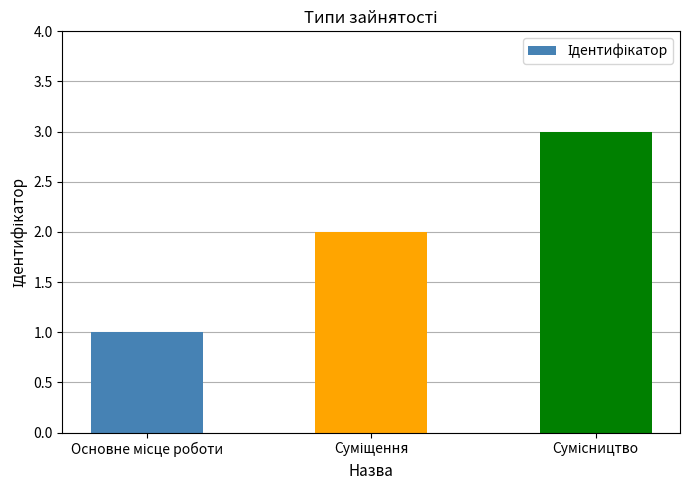

What is the sum of all values?

6